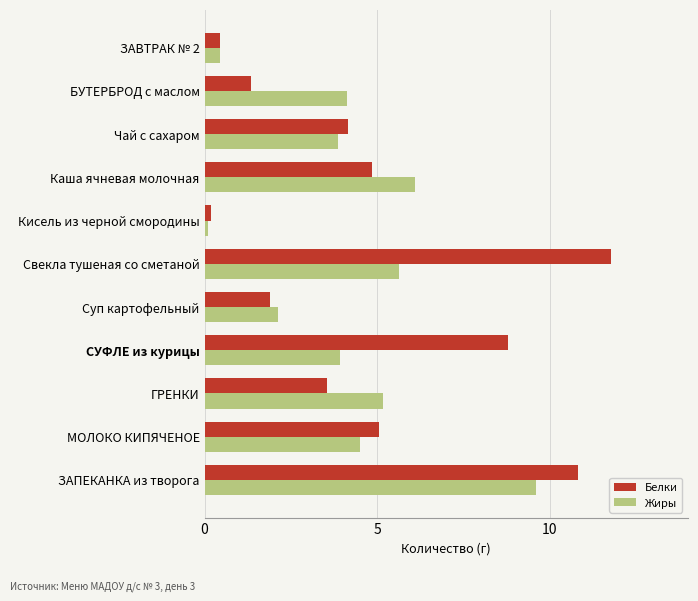

What is the difference between the maximum and minimum values in the Жиры series?

9.5